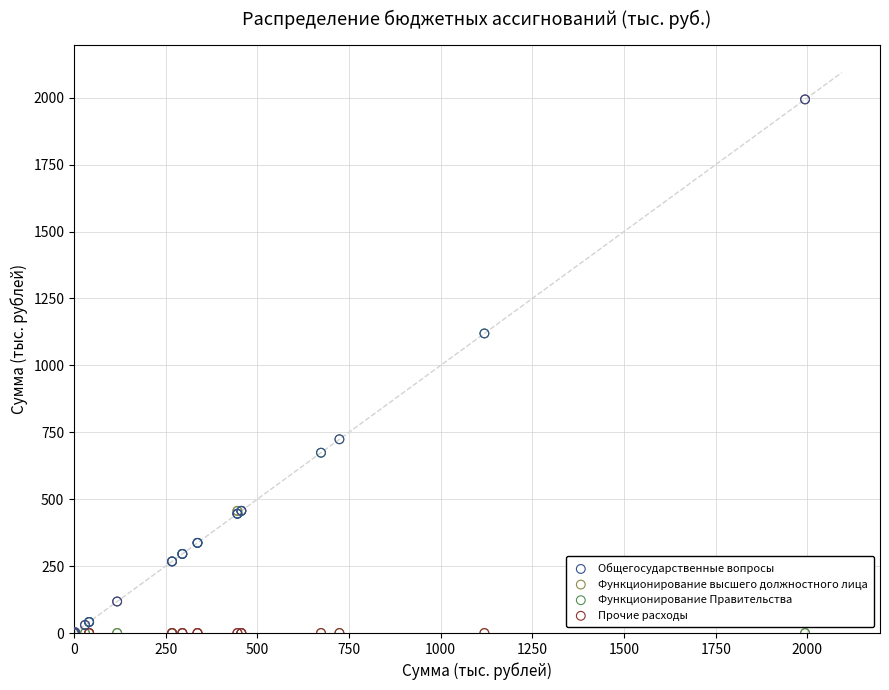

What are all the series names shown in the legend?

Общегосударственные вопросы, Функционирование высшего должностного лица, Функционирование Правительства, Прочие расходы